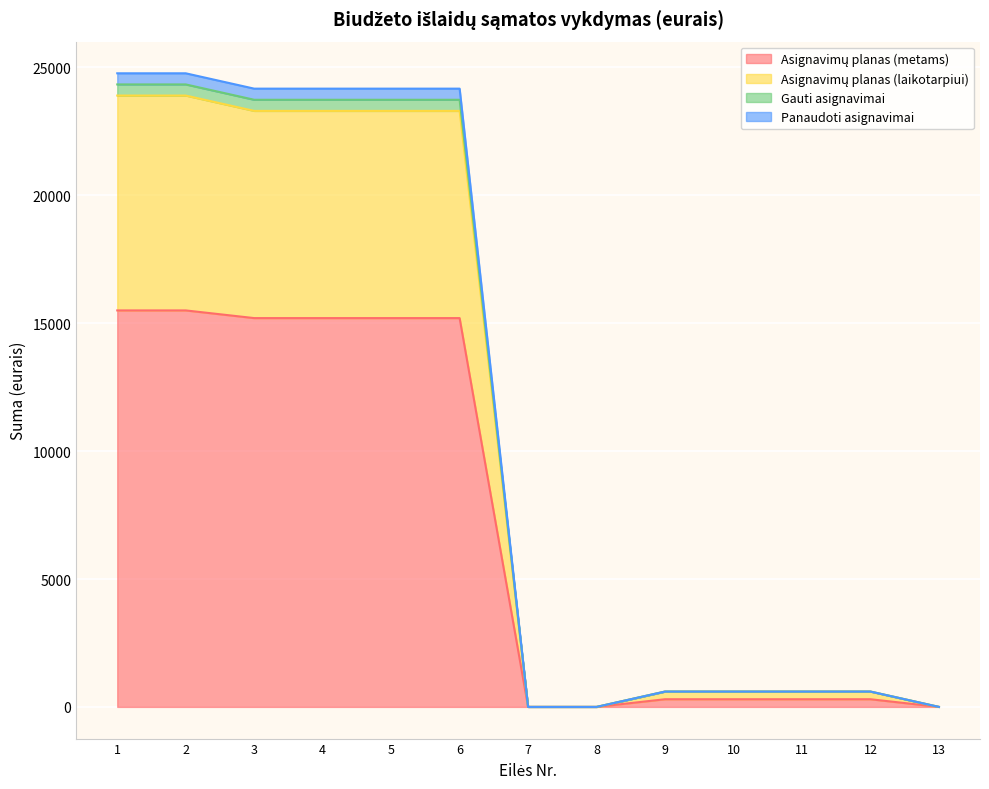

What are all the series names shown in the legend?

Asignavimų planas (metams), Asignavimų planas (laikotarpiui), Gauti asignavimai, Panaudoti asignavimai